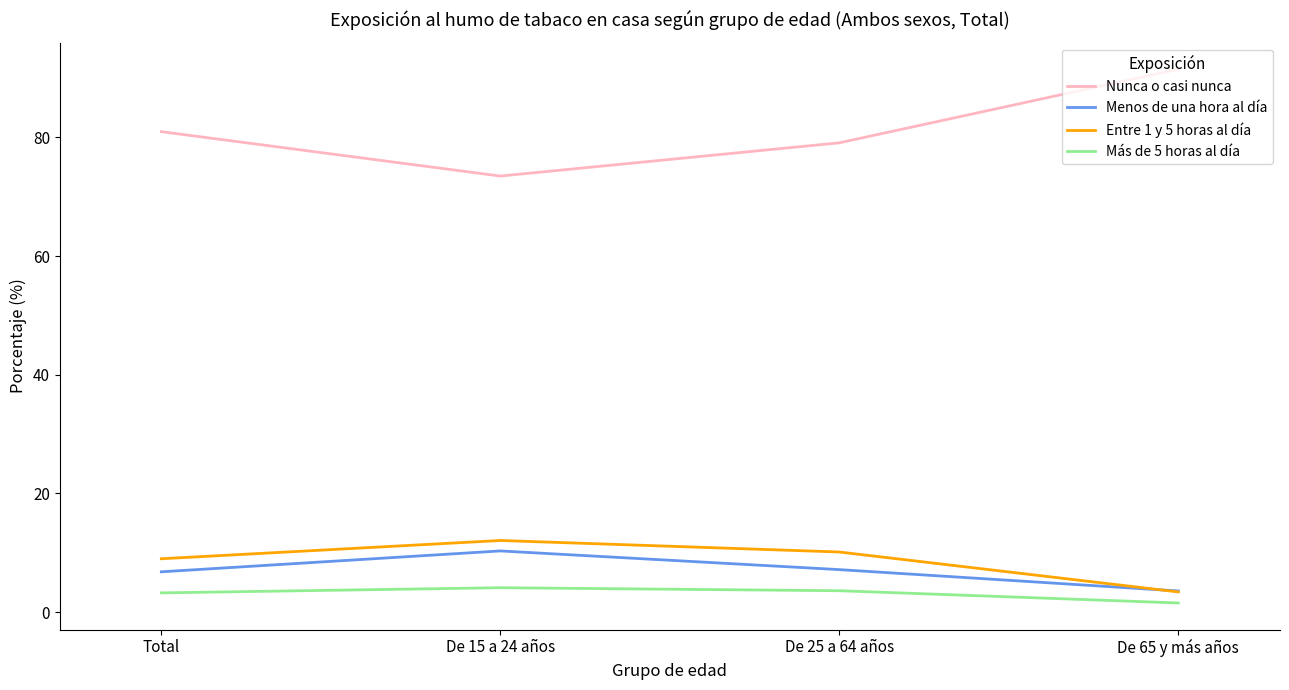

At which category does the chart reach its minimum across all series?

De 65 y más años